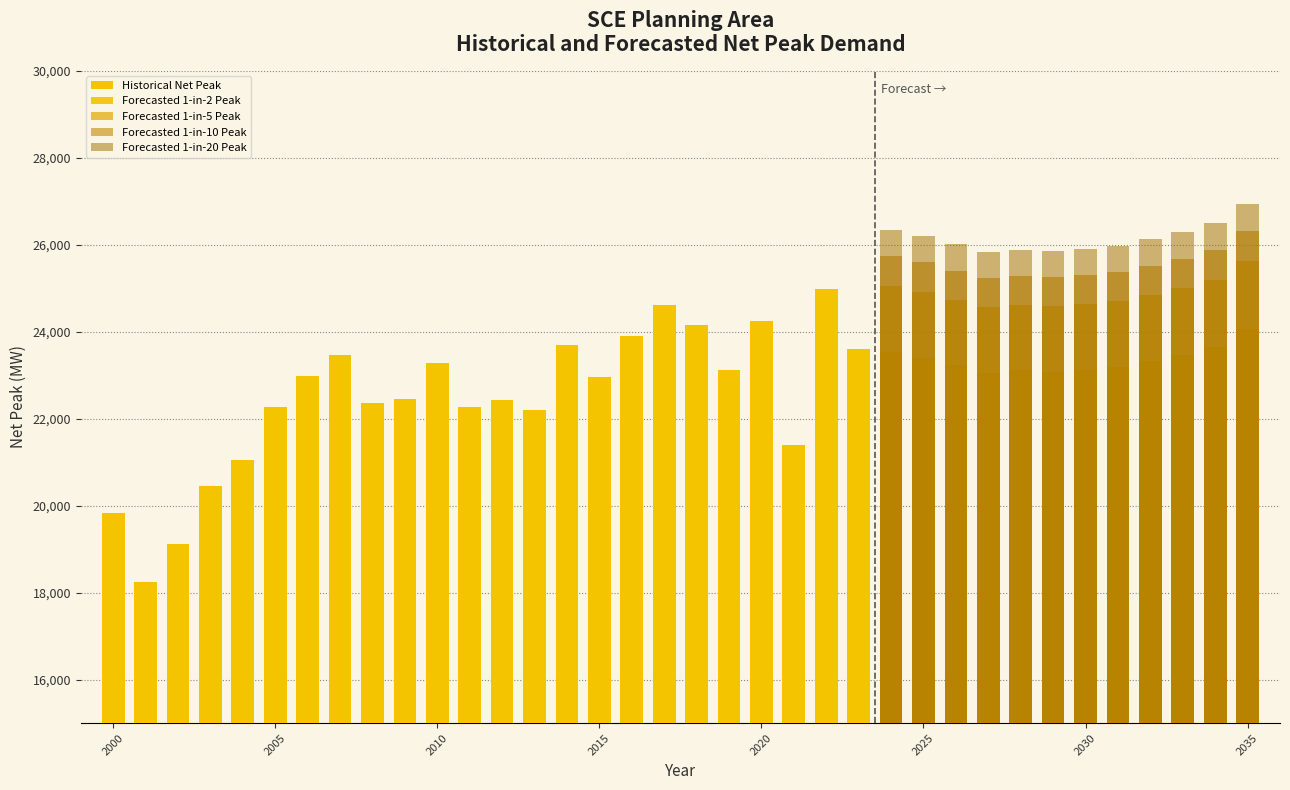

The value at 2013 is 22191. True or false?

True